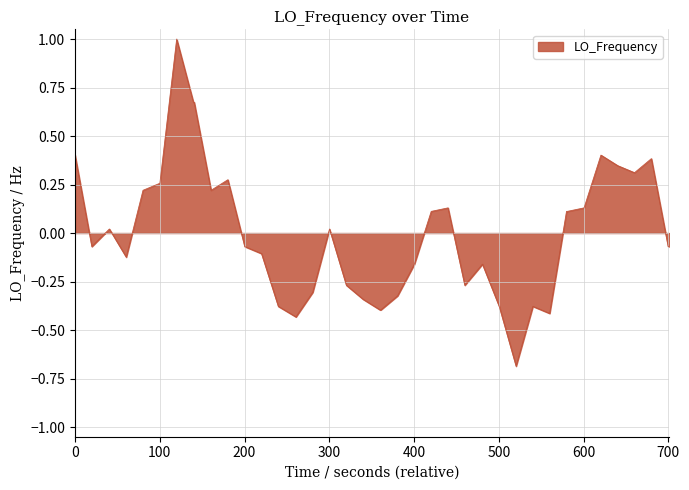

Count the number of categories in the chart.

40